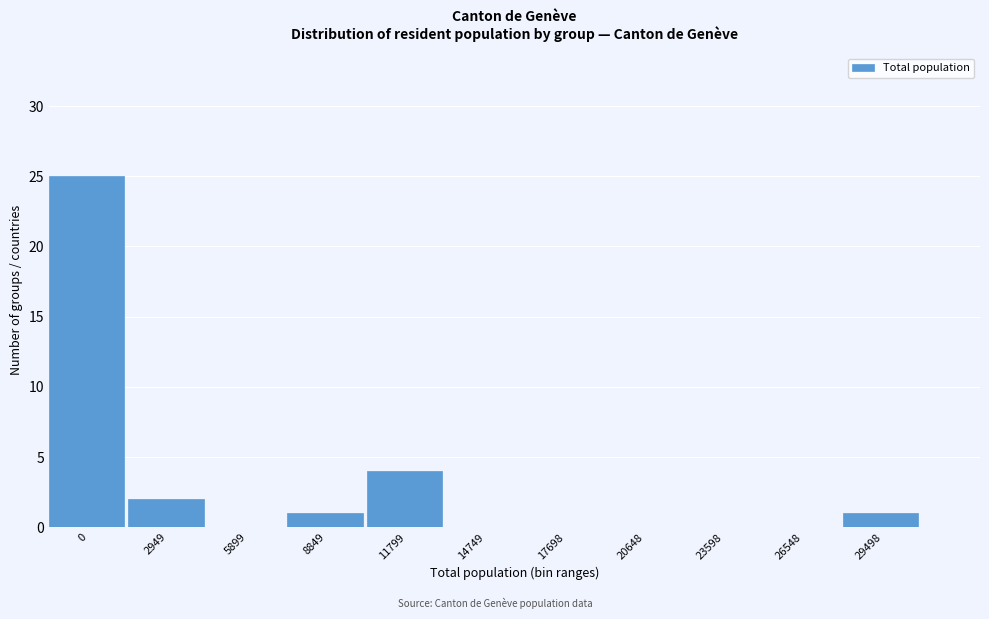

Reading right to left, extract all data points from this chart.

29498=1	26548=0	23598=0	20648=0	17698=0	14749=0	11799=4	8849=1	5899=0	2949=2	0=25